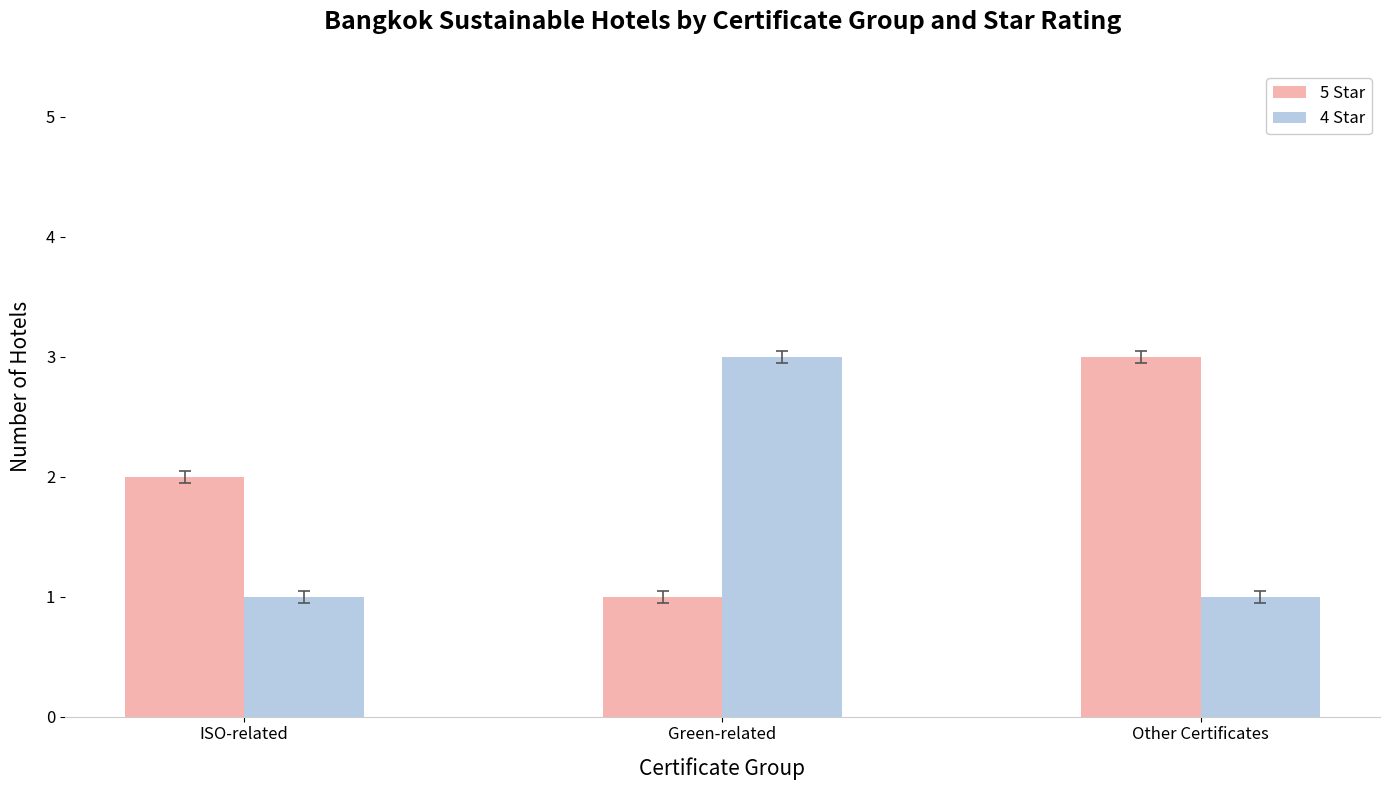

What is the average value of the 5 Star series?

2